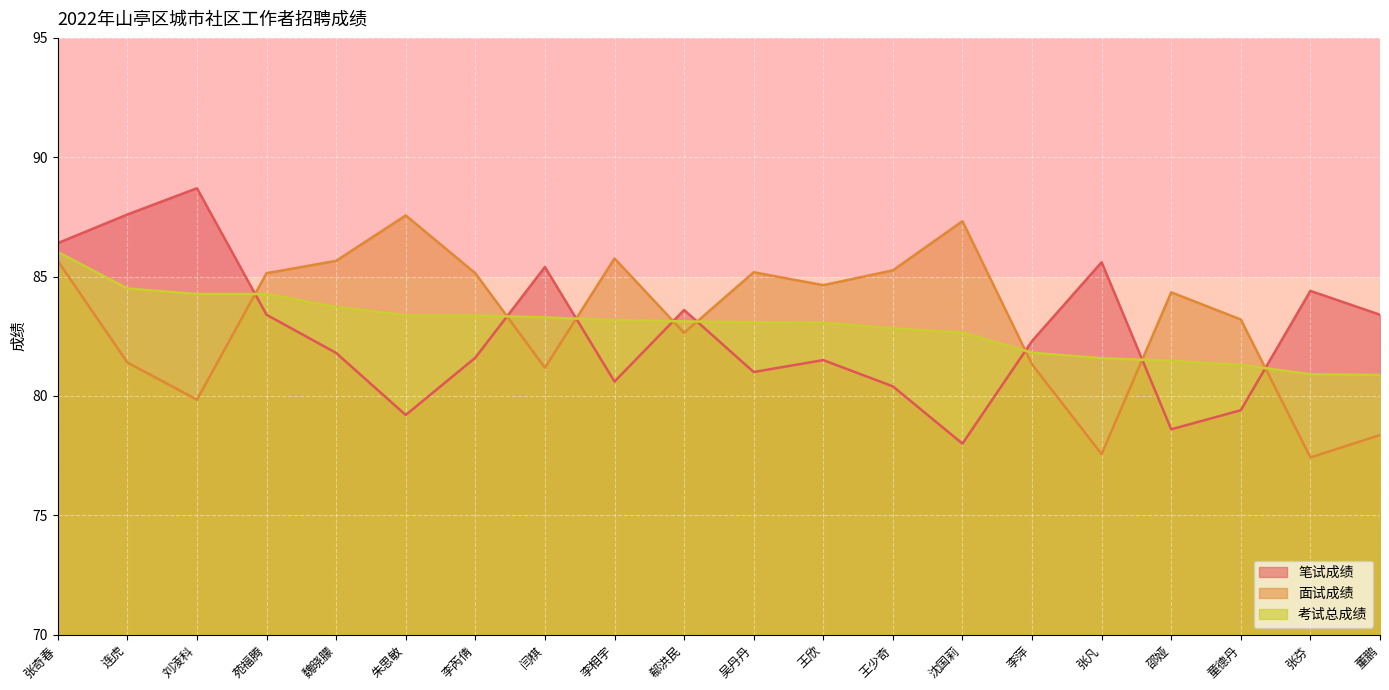

The 考试总成绩 series shows 113.5 at 李芮倩. True or false?

False